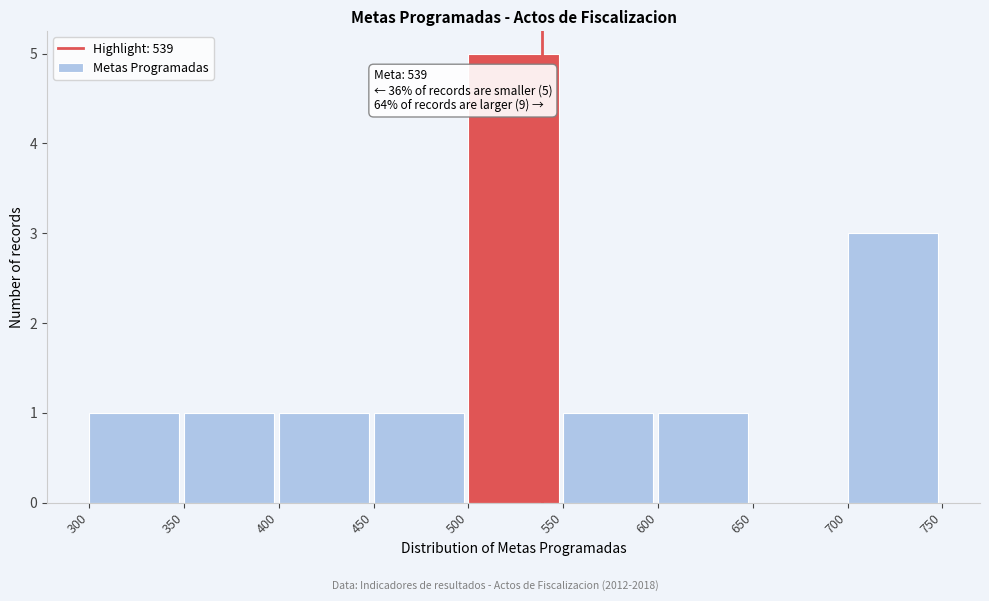

Which range on the x-axis has the tallest bar?

500 to 550